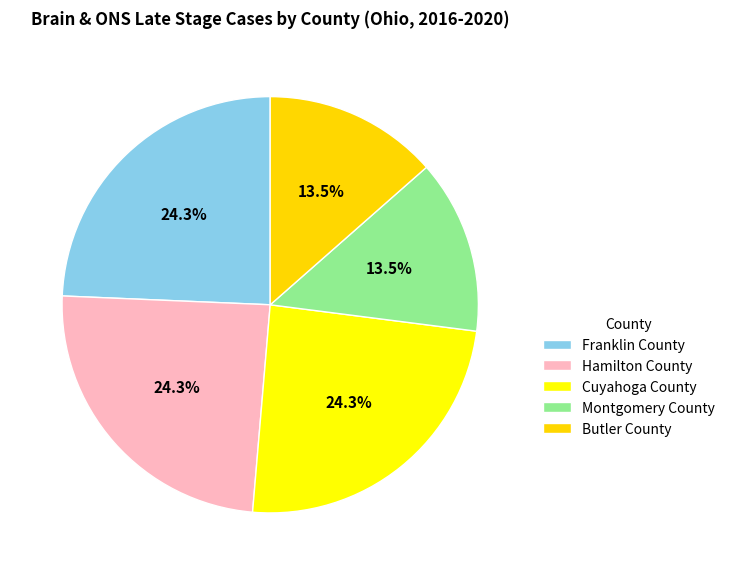

Does Cuyahoga County represent more than half of the total?

No